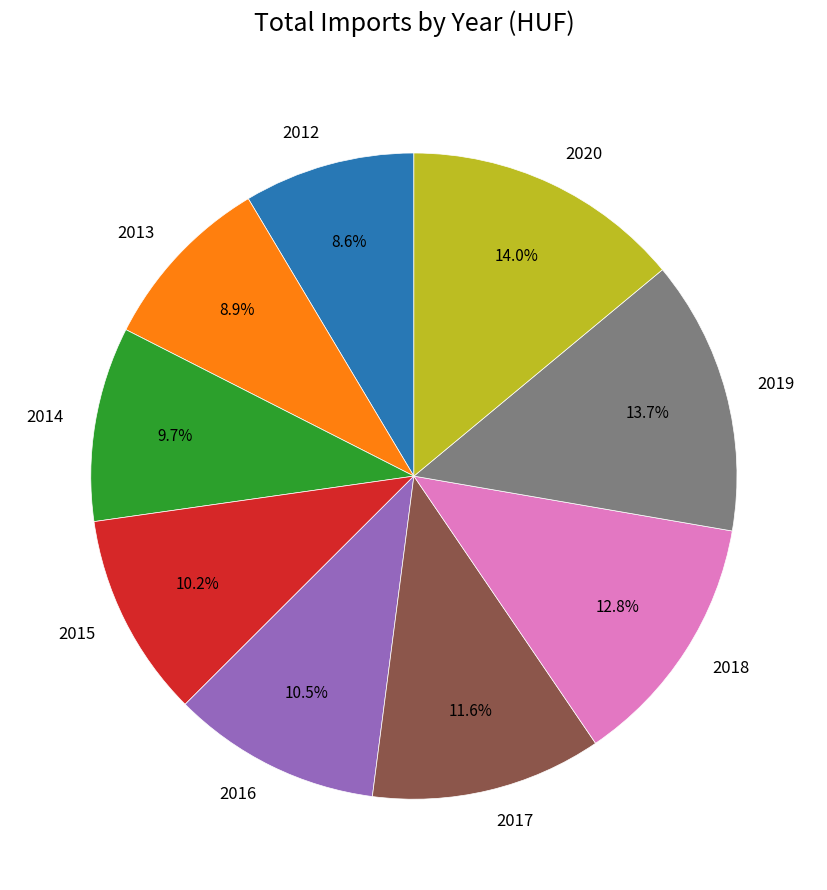

How much of the chart is everything except 2012?

91.4%